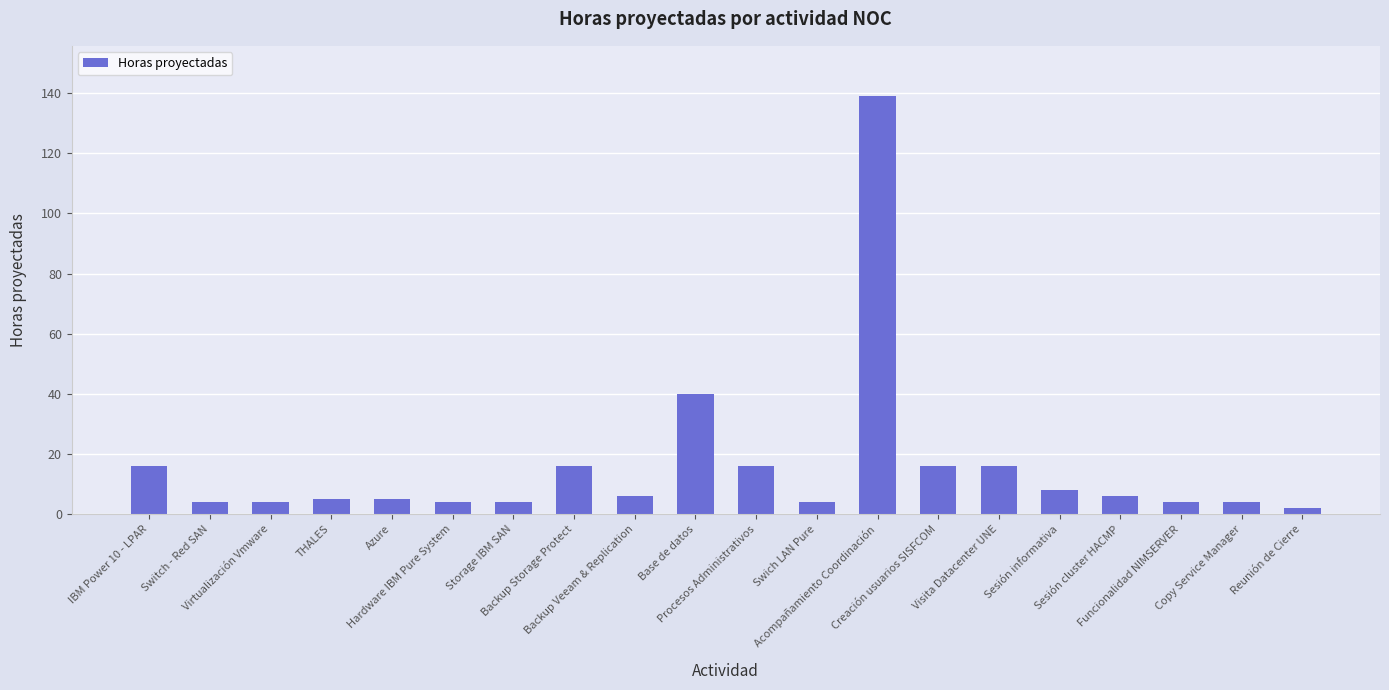

Reading left to right, extract all data points from this chart.

IBM Power 10 - LPAR=16	Switch - Red SAN=4	Virtualización Vmware=4	THALES=5	Azure=5	Hardware IBM Pure System=4	Storage IBM SAN=4	Backup Storage Protect=16	Backup Veeam & Replication=6	Base de datos=40	Procesos Administrativos=16	Swich LAN Pure=4	Acompañamiento Coordinación=139	Creación usuarios SISFCOM=16	Visita Datacenter UNE=16	Sesión informativa=8	Sesión cluster HACMP=6	Funcionalidad NIMSERVER=4	Copy Service Manager=4	Reunión de Cierre=2